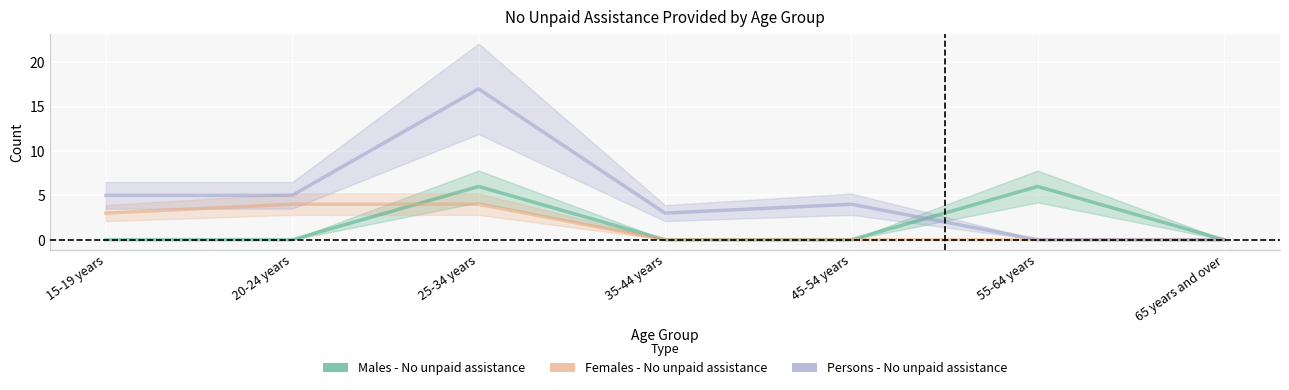

What is the maximum value for Persons - No unpaid assistance?

17